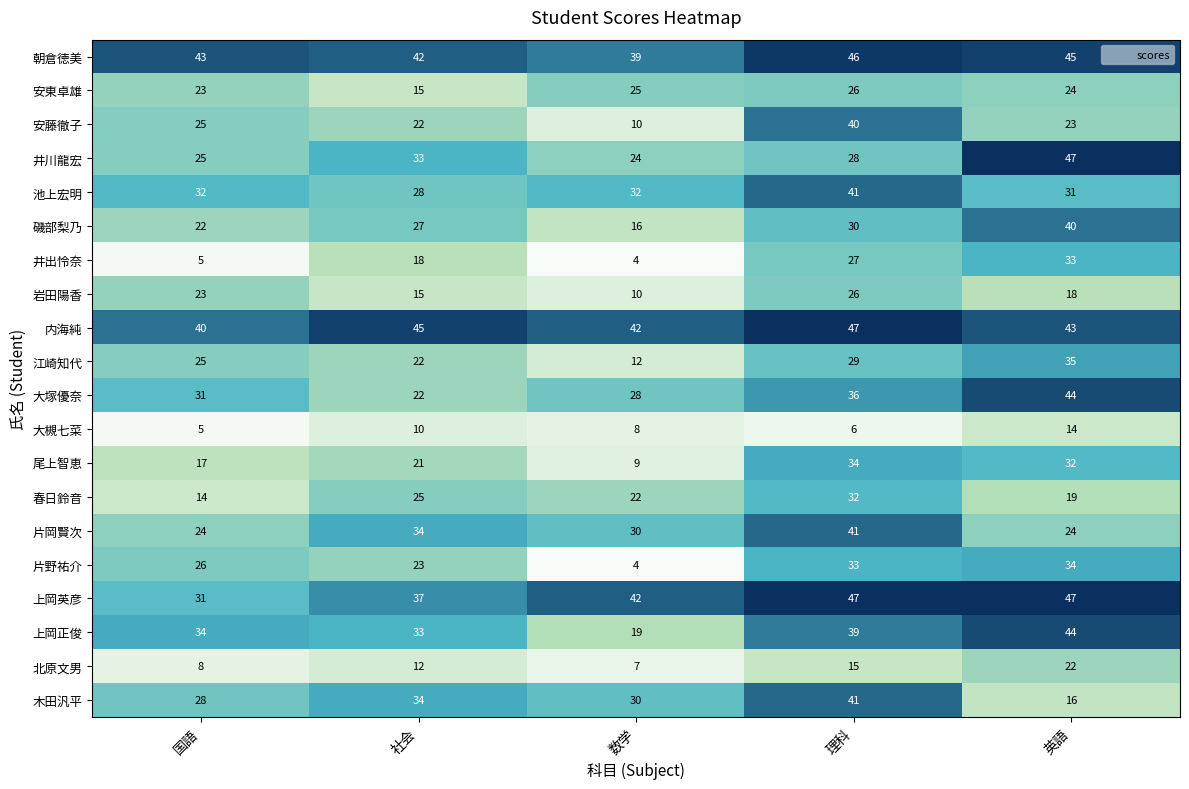

Where is 井出怜奈 nearest to the value 18?

社会